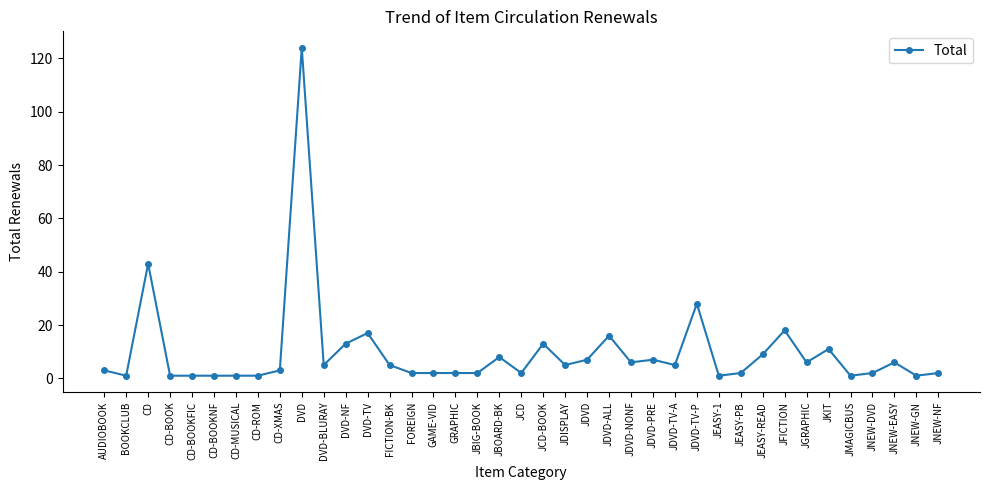

At which label does the data first exceed 5?

CD